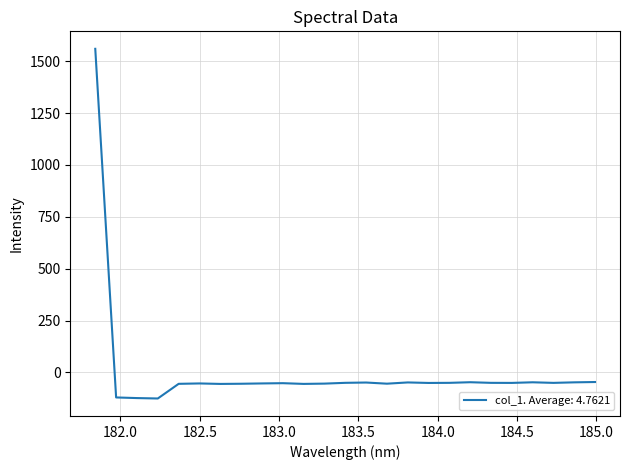

What is the difference between the maximum and minimum values?

1685.1